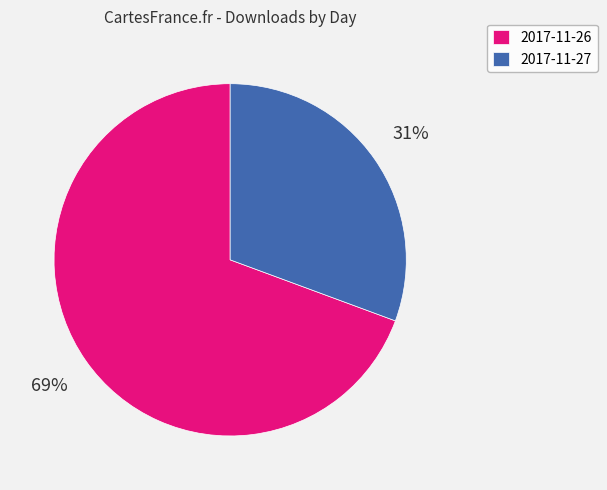

Count the number of slices in the pie.

2